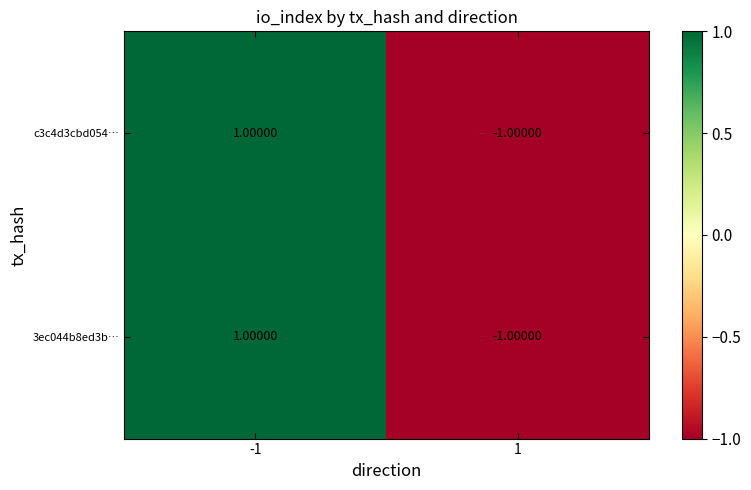

At how many categories does at least one series exceed 0?

1